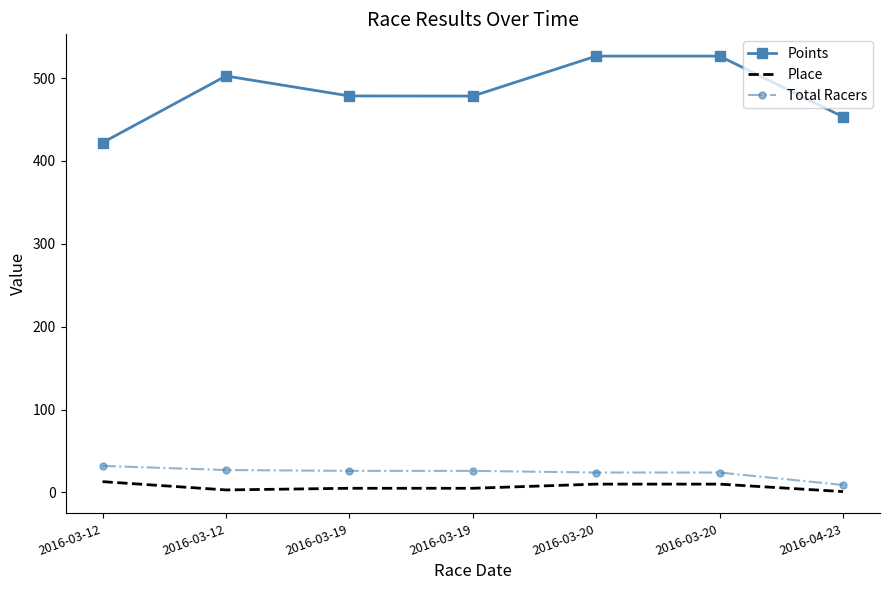

What is the label of the 5th point from the left?

2016-03-20